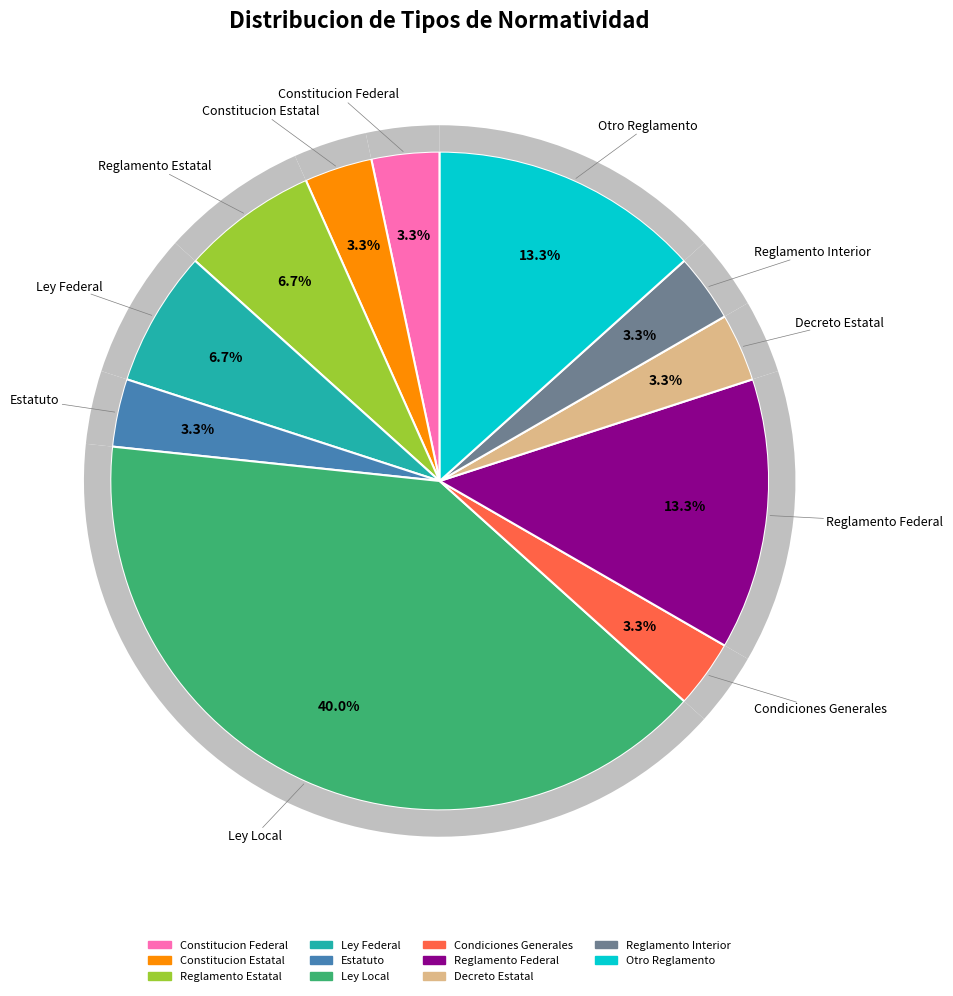

To the nearest percent, what is the combined percentage of Constitucion Federal and Decreto Estatal?

7%